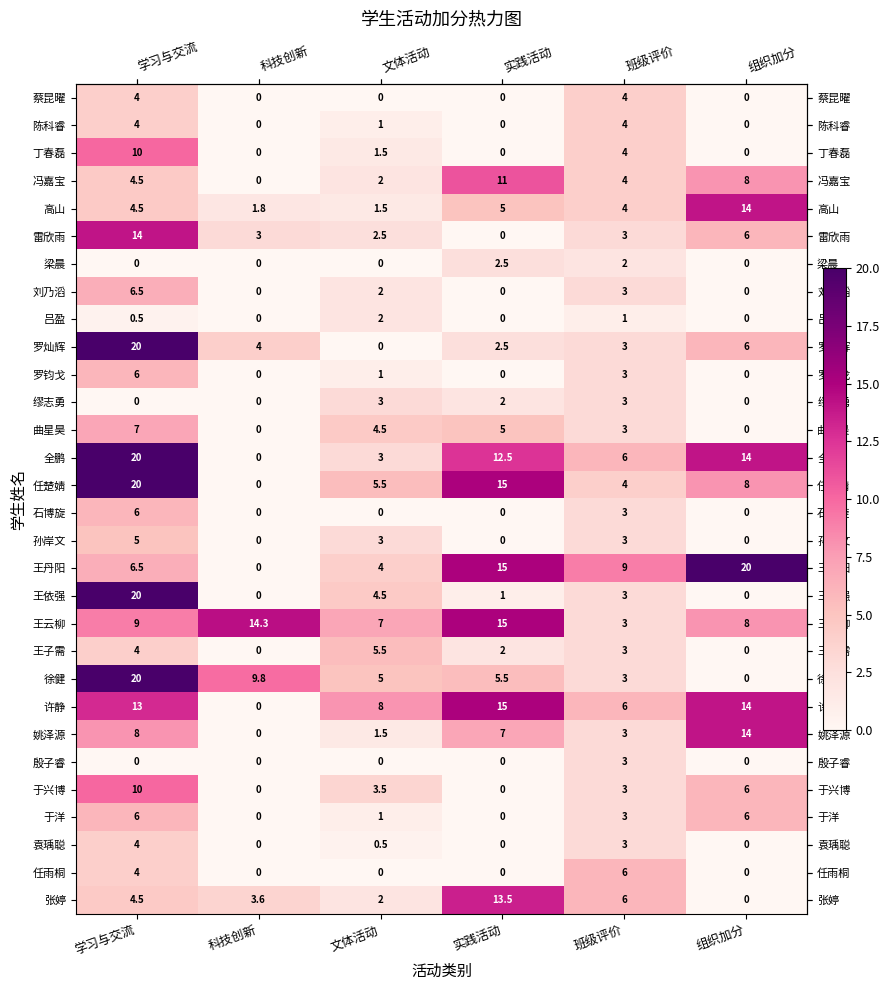

What is the greatest value displayed?

20.0